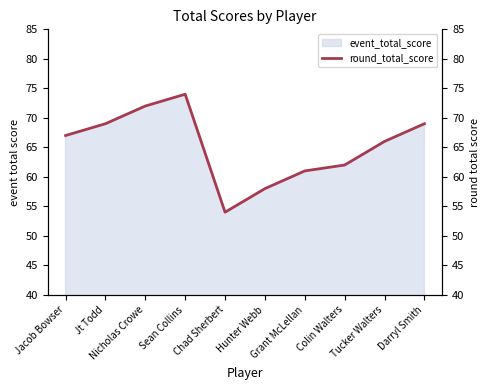

Count the number of values greater than 67.

4